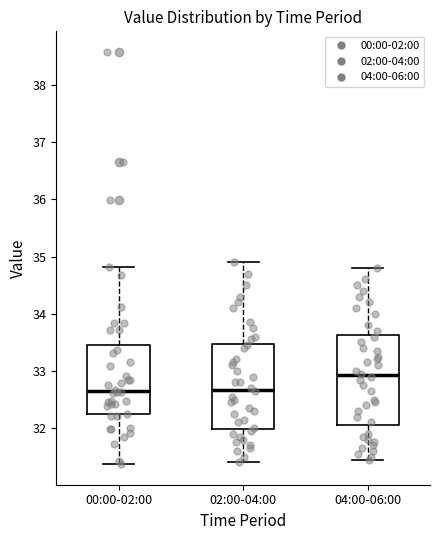

Where does the upper whisker of the box for 02:00-04:00 end on the y-axis? The values are not printed on the chart, so give them approximately, as read against the axis.

34.9